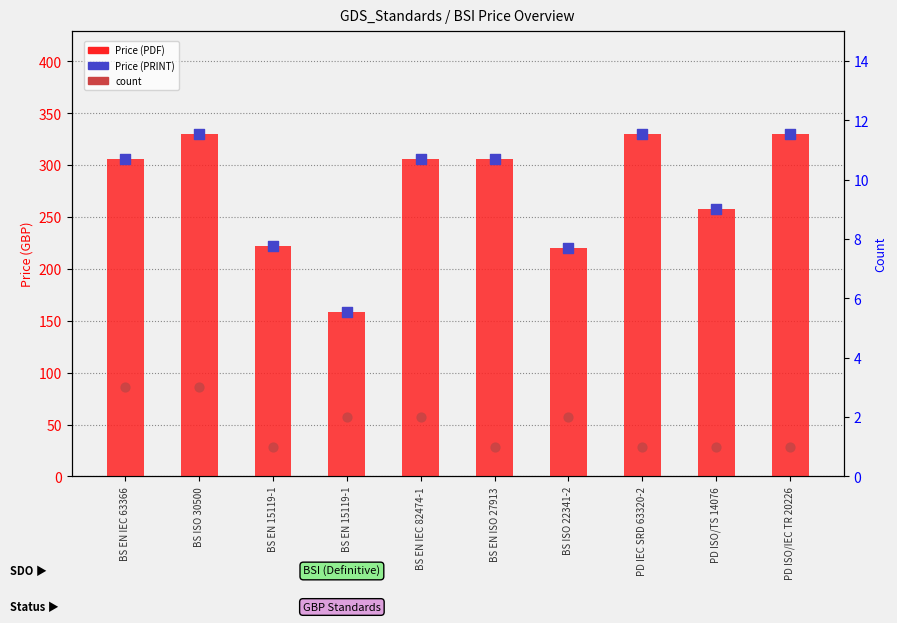

What are all the series names shown in the legend?

Price (PDF), Price (PRINT), count